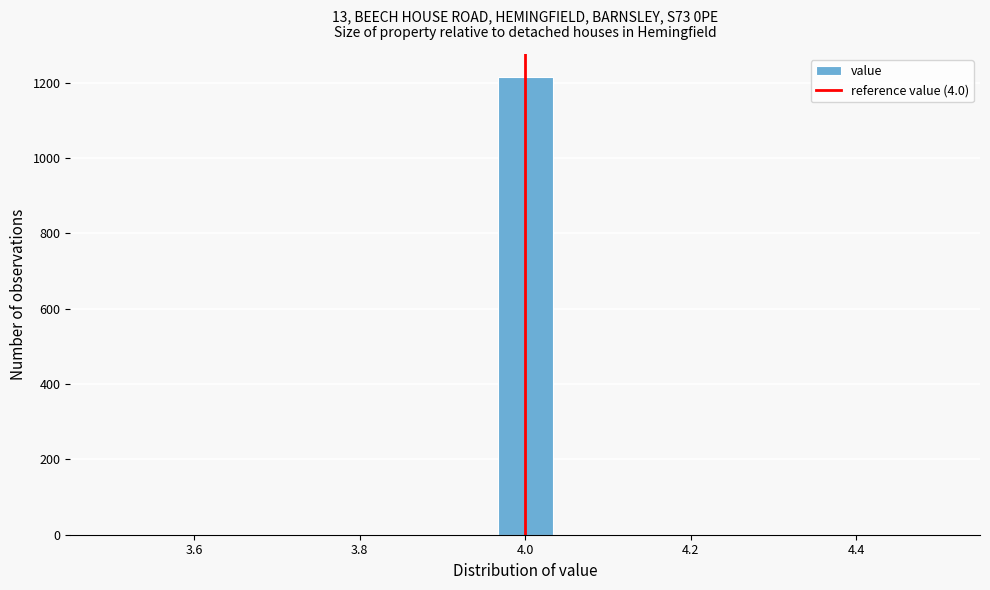

Around what value on the x-axis is the tallest bar? Give the approximate position of its centre, as read against the axis.

4.00